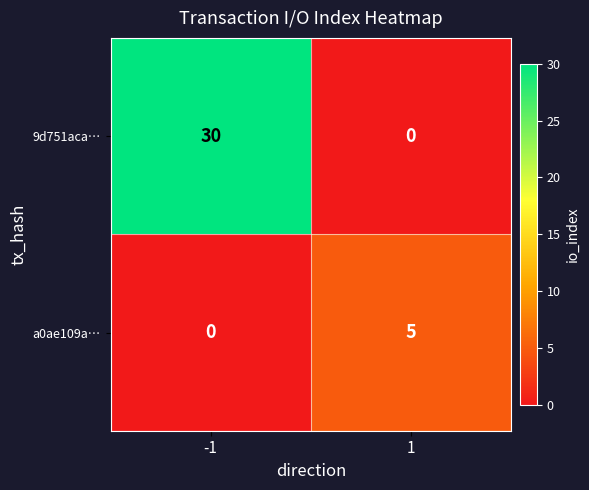

What is the difference between the a0ae109a… values at -1 and 1?

5